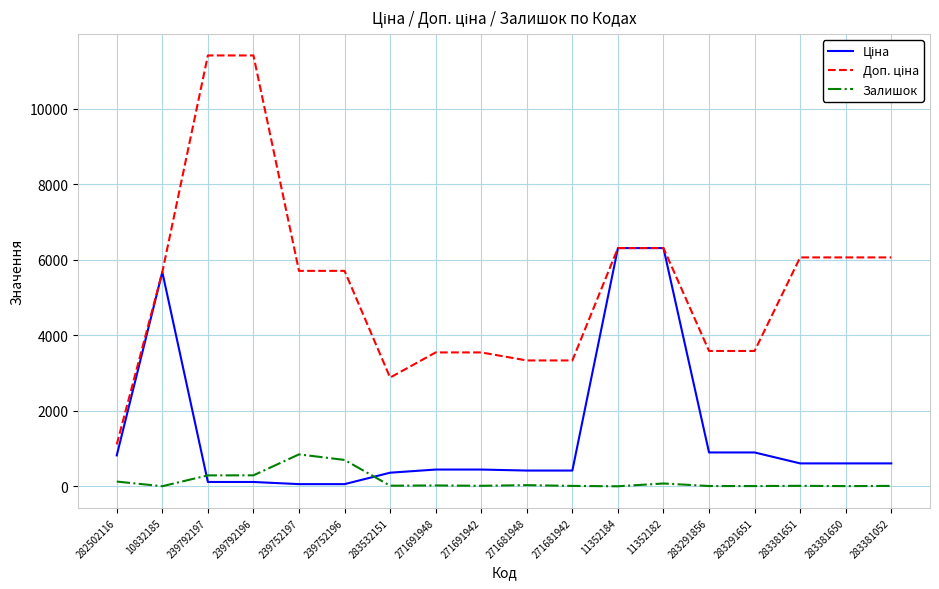

What is the maximum value shown in the chart?

11410.0